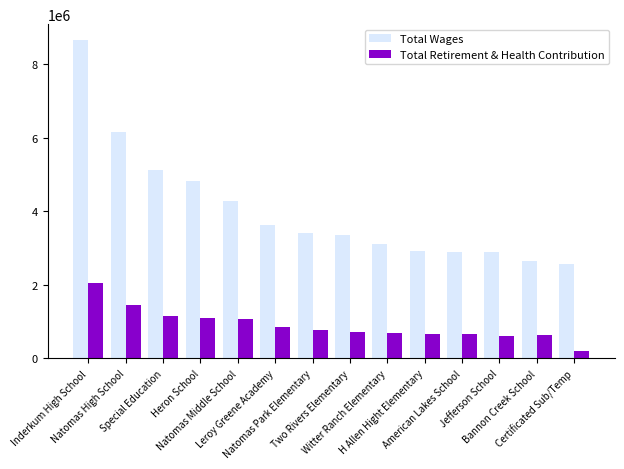

What is the difference between the maximum and minimum values in the Total Wages series?

6083117